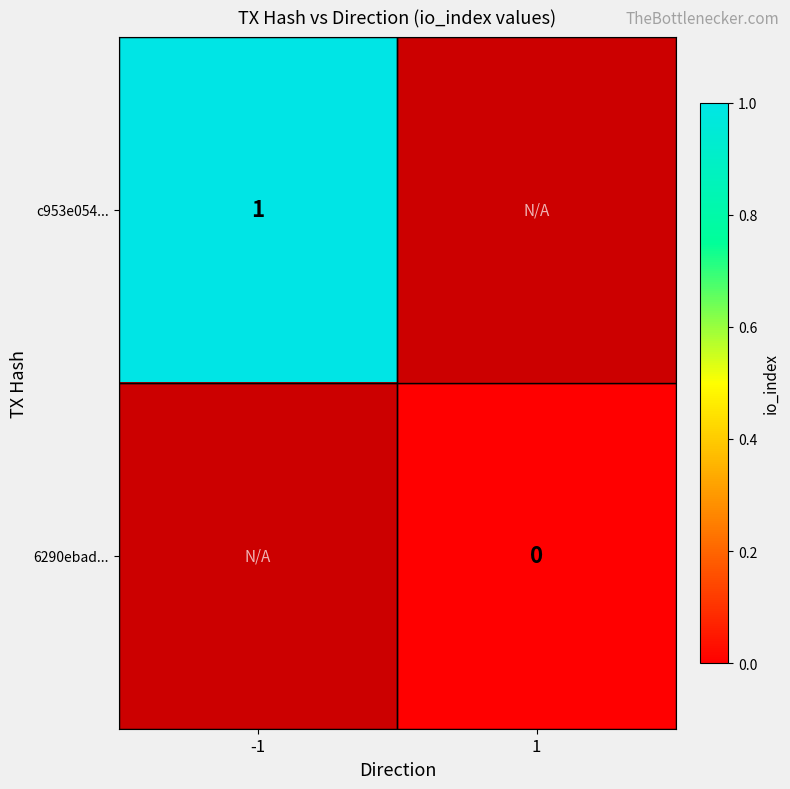

Is the value of c953e054... at -1 greater than the value of 6290ebad... at 1?

Yes